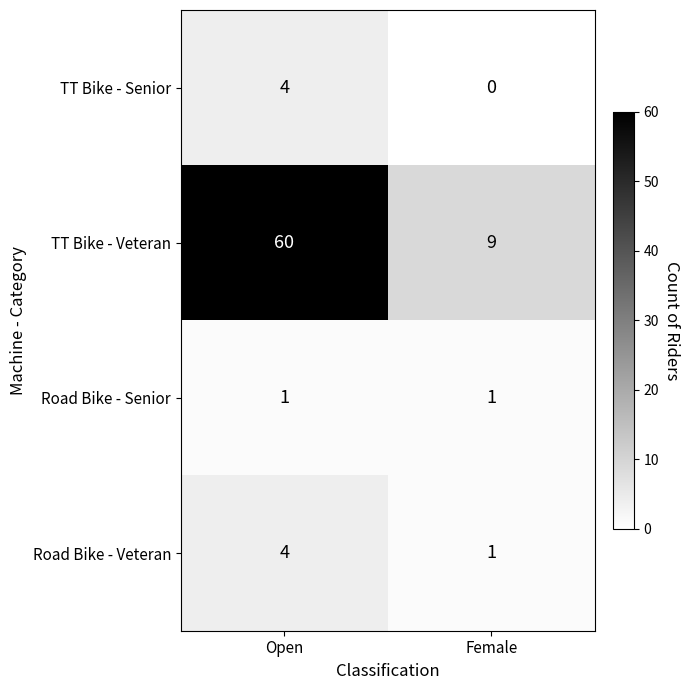

How many distinct data groups are displayed?

4